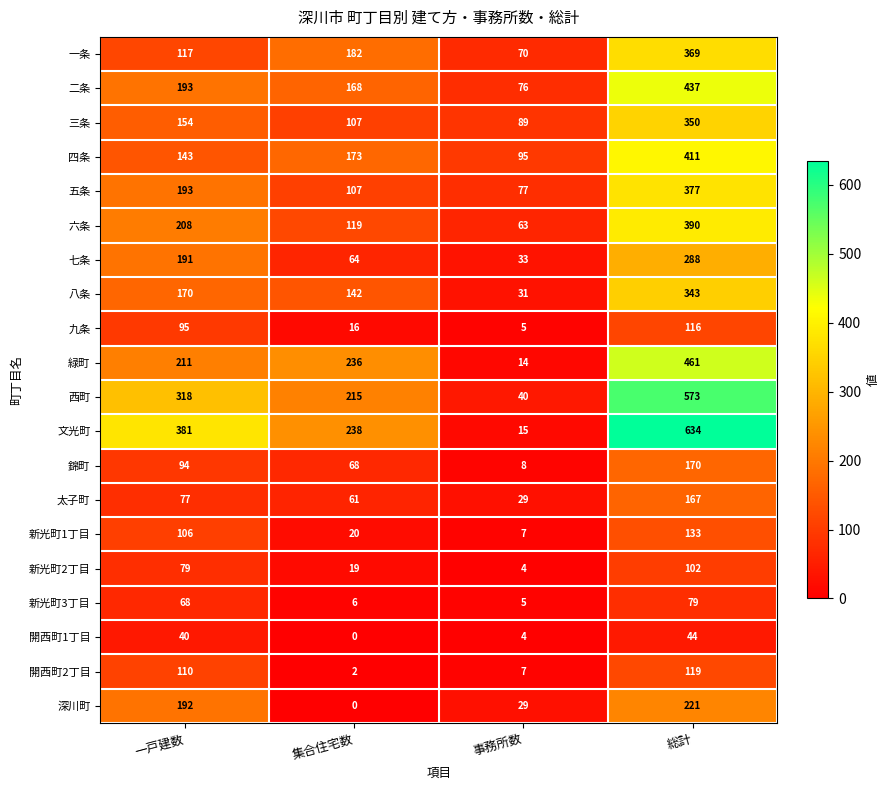

What is the difference between the maximum and minimum values in the 太子町 series?

138